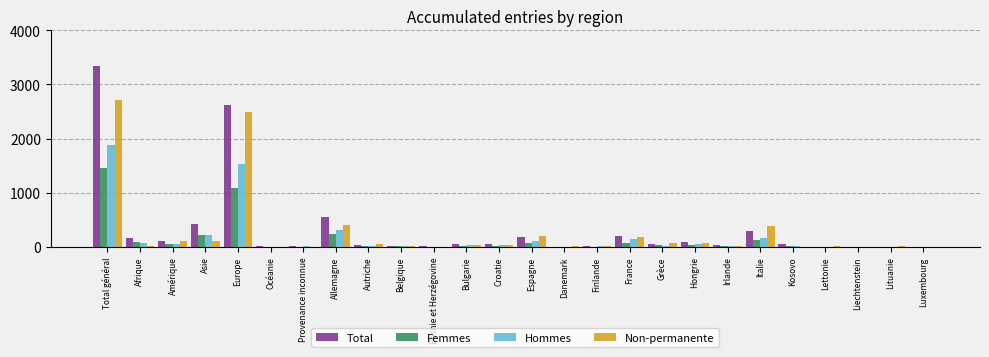

Which category has the highest value across all series?

Total général